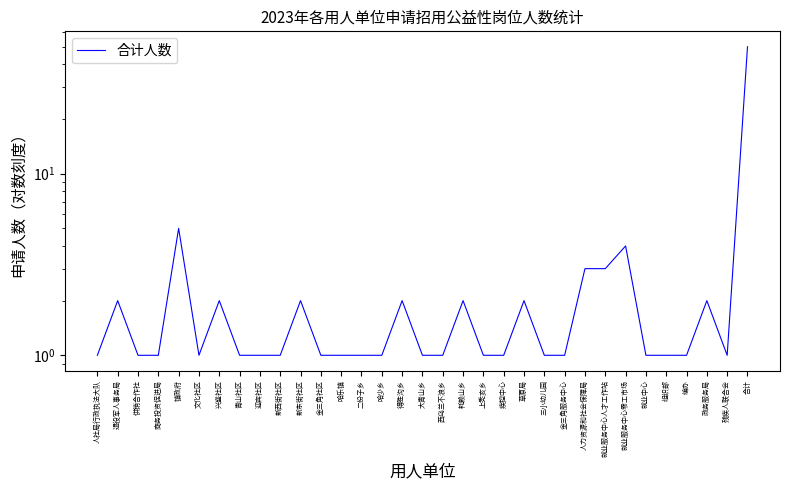

Which label corresponds to the largest value in the chart?

合计